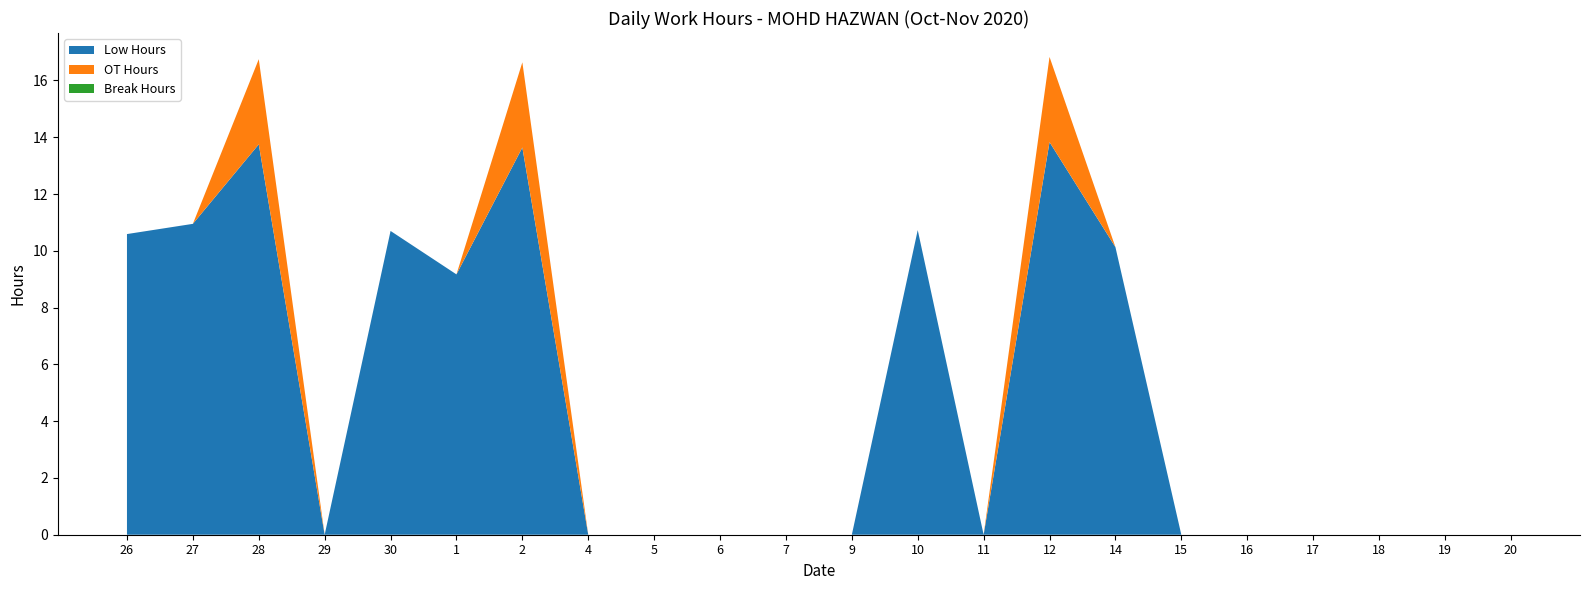

Reading left to right, what are all the values shown in this chart?

Low Hours: 26=10.6	27=10.9	28=13.8	29=0.0	30=10.7	1=9.2	2=13.6	4=0.0	5=0.0	6=0.0	7=0.0	9=0.0	10=10.7	11=0.0	12=13.8	14=10.1	15=0.0	16=0.0	17=0.0	18=0.0	19=0.0	20=0.0
OT Hours: 26=0.0	27=0.0	28=3.0	29=0.0	30=0.0	1=0.0	2=3.0	4=0.0	5=0.0	6=0.0	7=0.0	9=0.0	10=0.0	11=0.0	12=3.0	14=0.0	15=0.0	16=0.0	17=0.0	18=0.0	19=0.0	20=0.0
Break Hours: 26=0.0	27=0.0	28=0.0	29=0.0	30=0.0	1=0.0	2=0.0	4=0.0	5=0.0	6=0.0	7=0.0	9=0.0	10=0.0	11=0.0	12=0.0	14=0.0	15=0.0	16=0.0	17=0.0	18=0.0	19=0.0	20=0.0